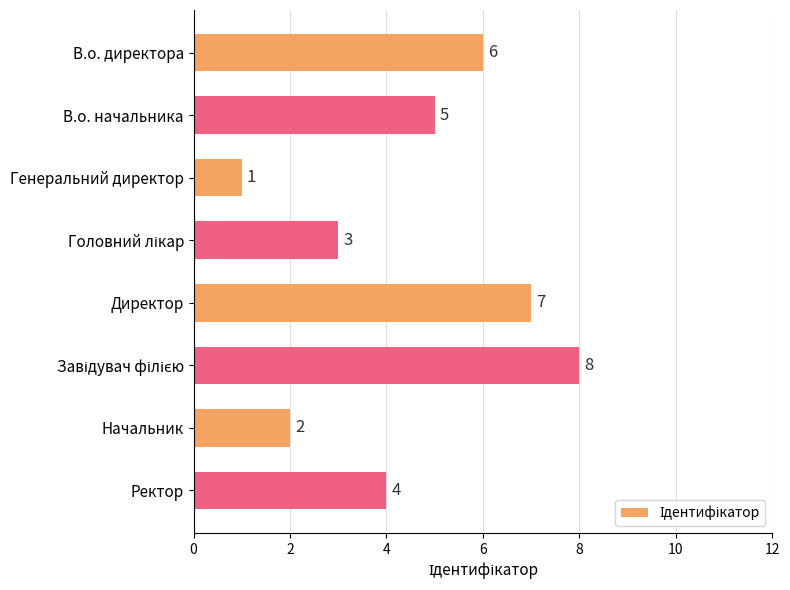

At which label is the value closest to 4?

Ректор